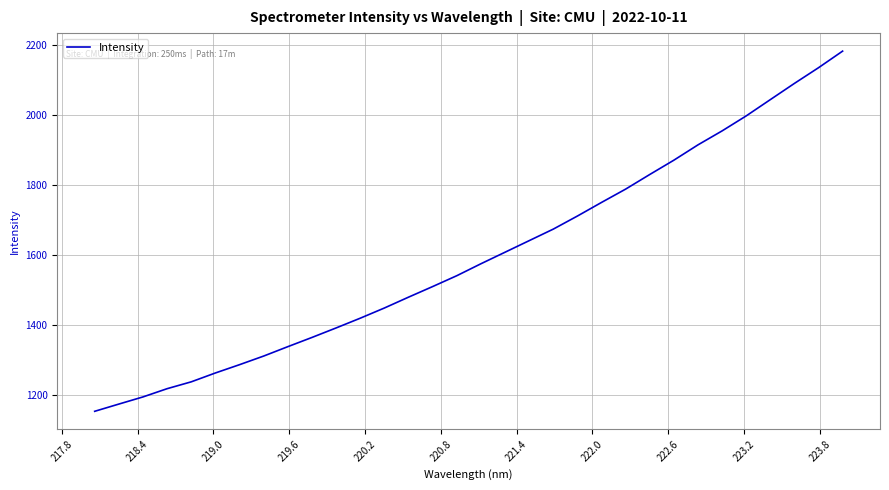

What is the greatest value displayed?

2182.1